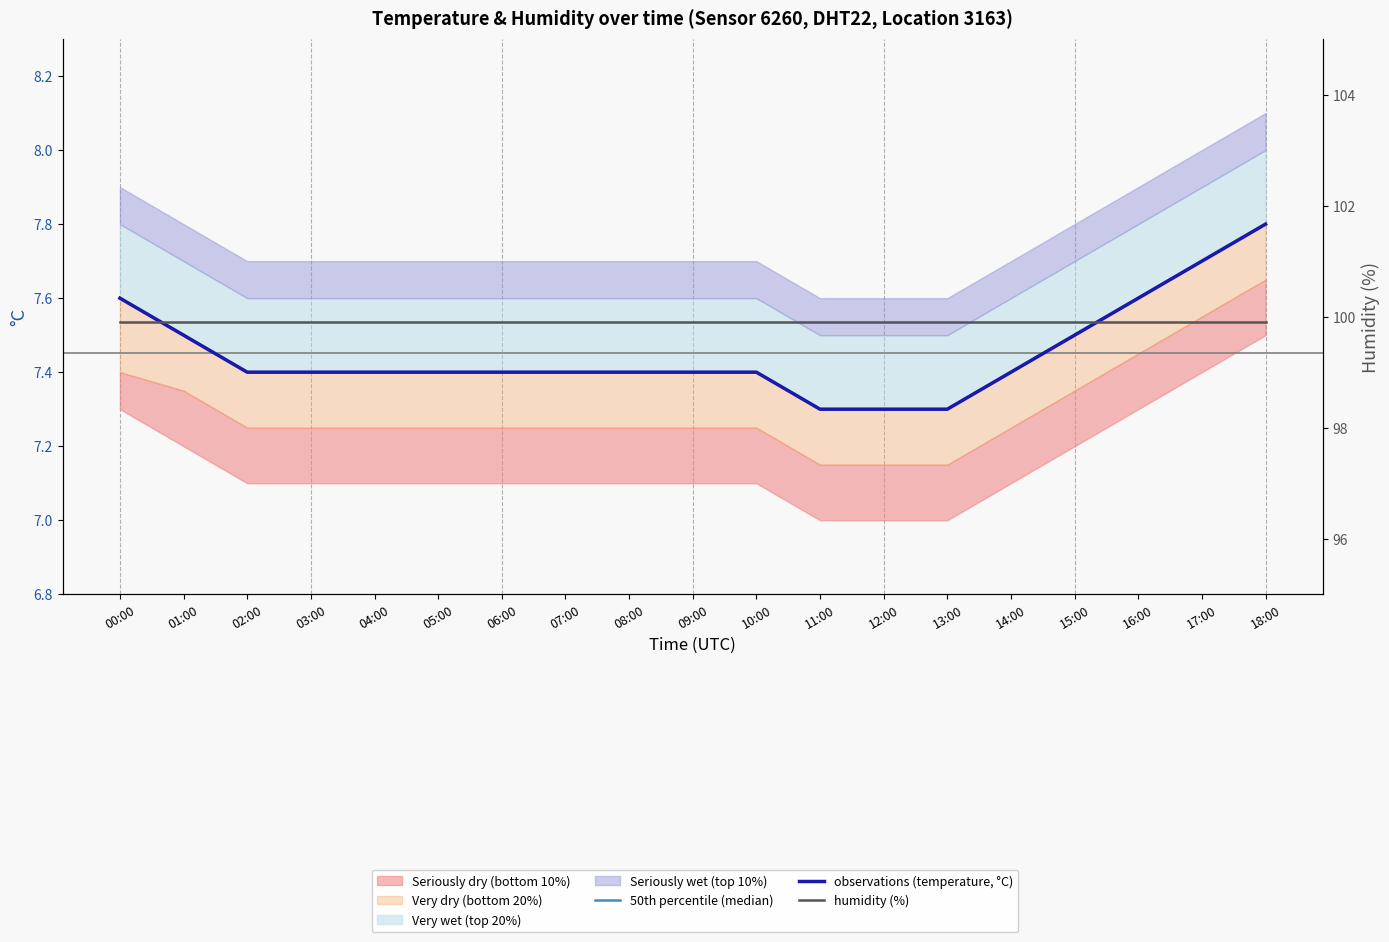

What is the label of the 8th point from the right?

11:00